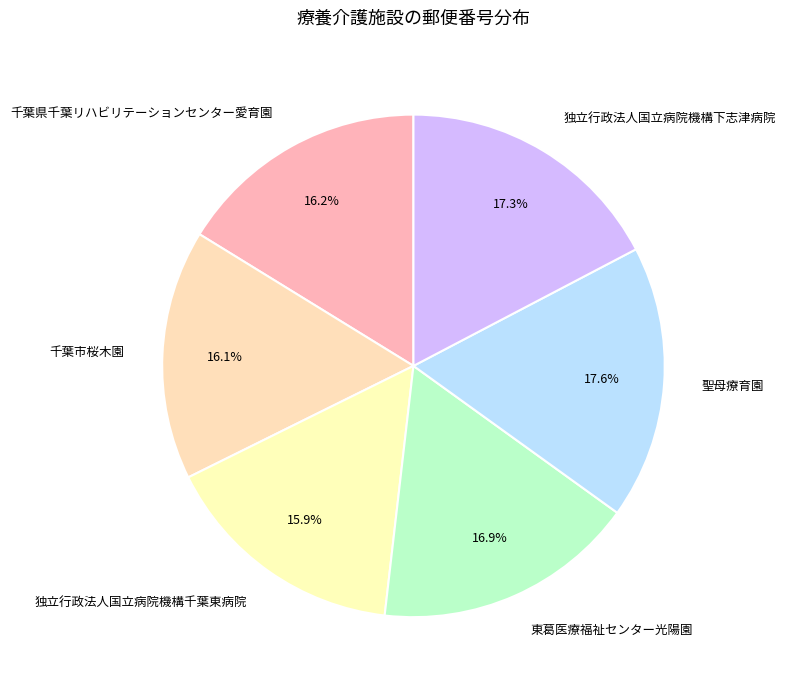

True or false: 東葛医療福祉センター光陽園 accounts for 17% of the total.

True